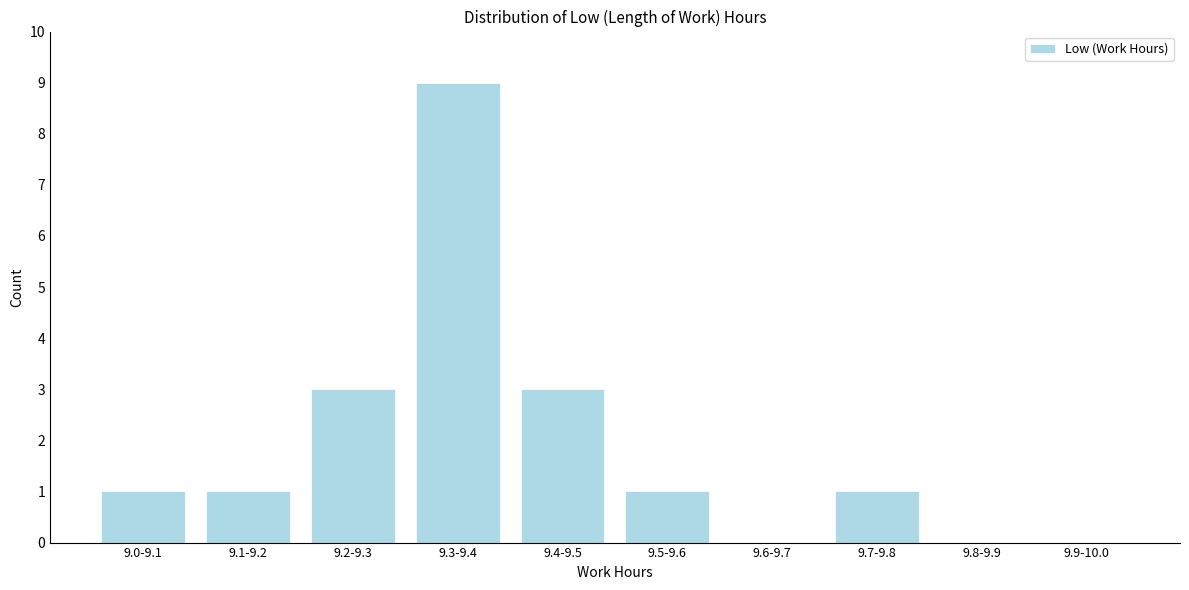

Reading left to right, list all the values displayed in this chart.

9.0-9.1=1	9.1-9.2=1	9.2-9.3=3	9.3-9.4=9	9.4-9.5=3	9.5-9.6=1	9.6-9.7=0	9.7-9.8=1	9.8-9.9=0	9.9-10.0=0